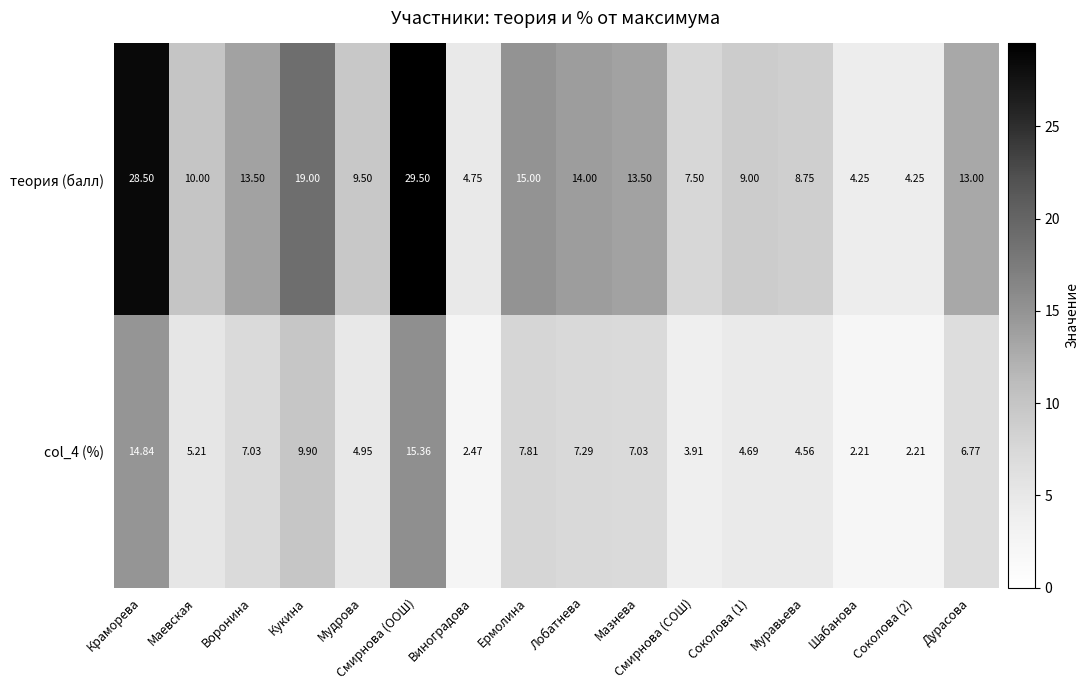

At which category is the sum across all series the highest?

Смирнова (ООШ)